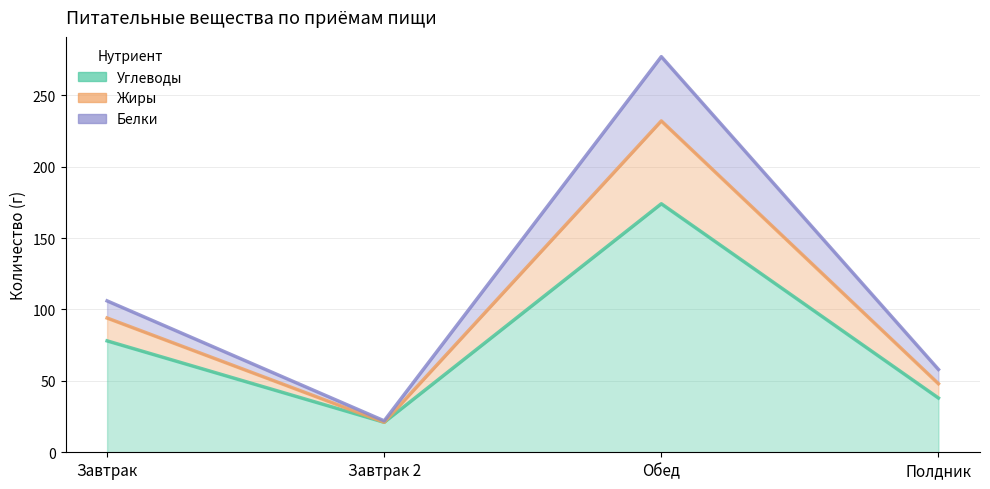

Which category has the lowest value across all series?

Завтрак 2